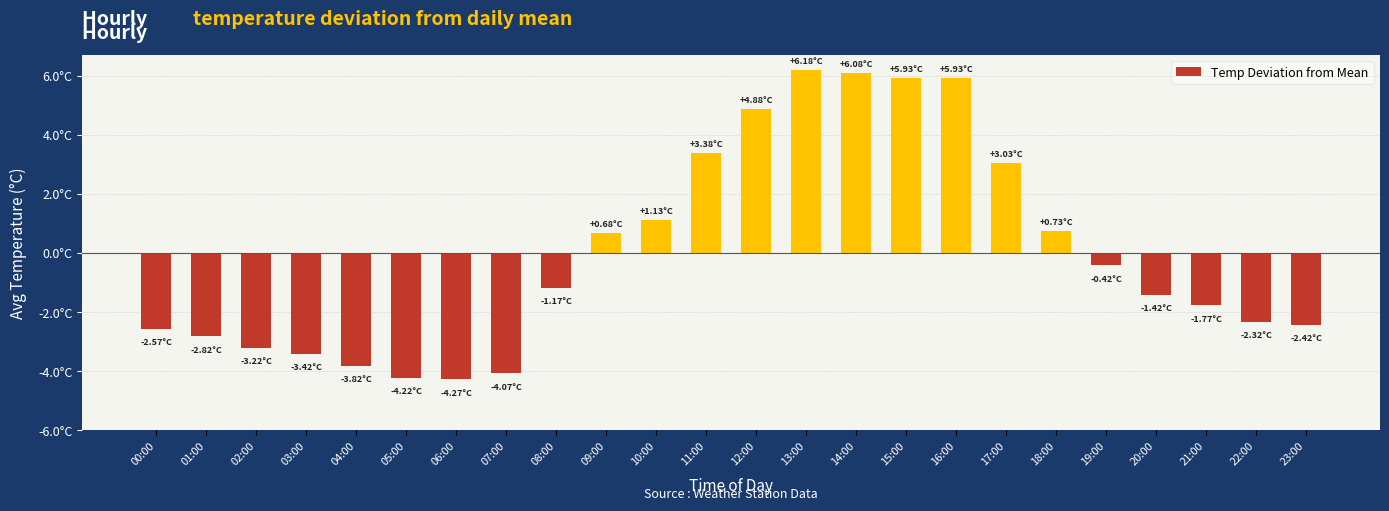

Reading left to right, extract all data points from this chart.

-2.6	-2.8	-3.2	-3.4	-3.8	-4.2	-4.3	-4.1	-1.2	0.7	1.1	3.4	4.9	6.2	6.1	5.9	5.9	3.0	0.7	-0.4	-1.4	-1.8	-2.3	-2.4